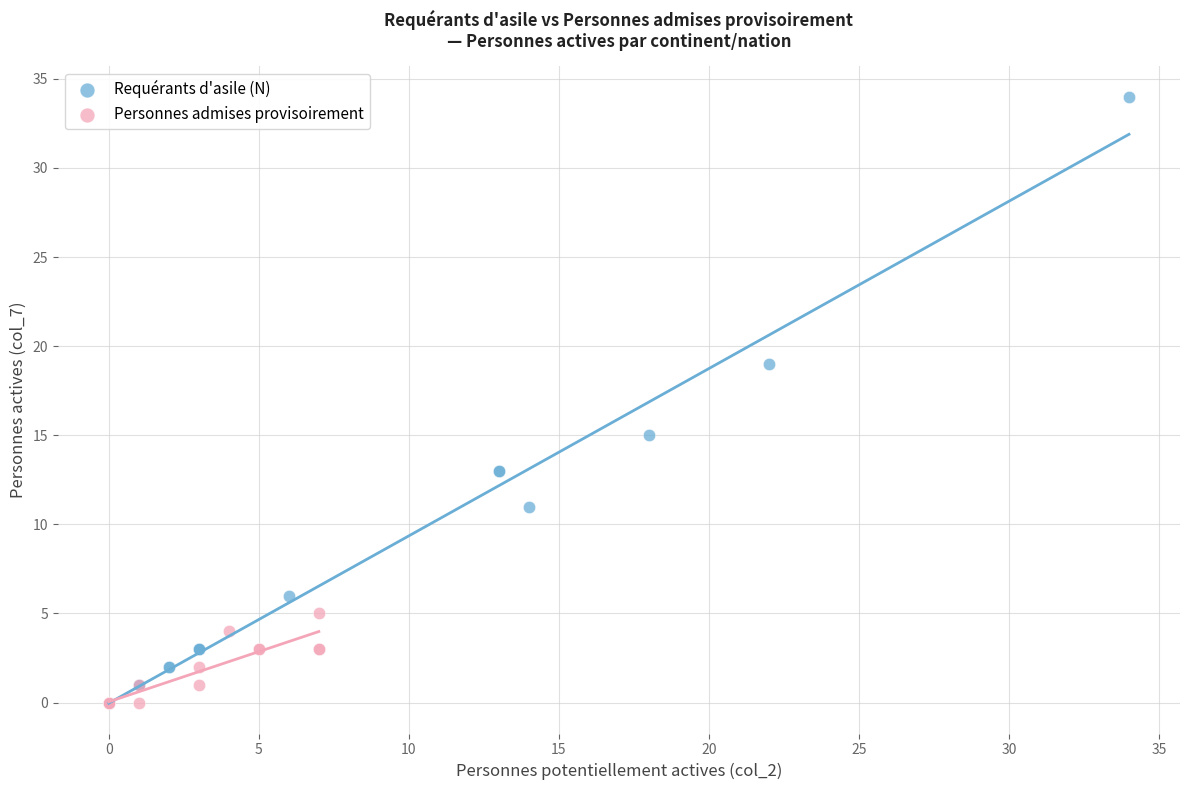

Which series has the widest spread of Y values?

Requérants d'asile (N)